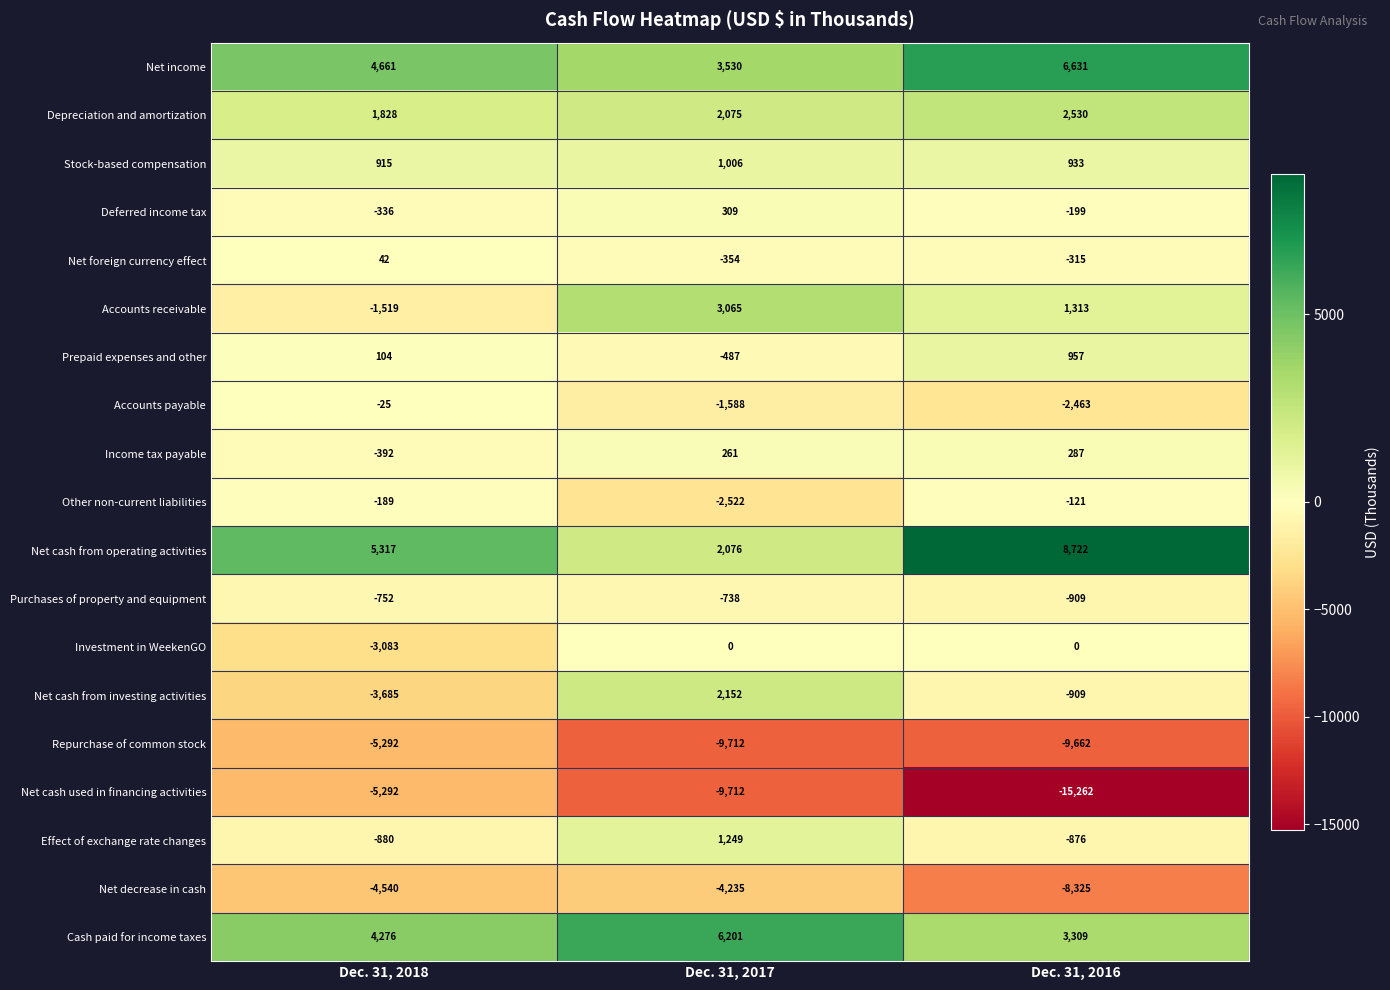

What is the highest value of the Effect of exchange rate changes series?

1249